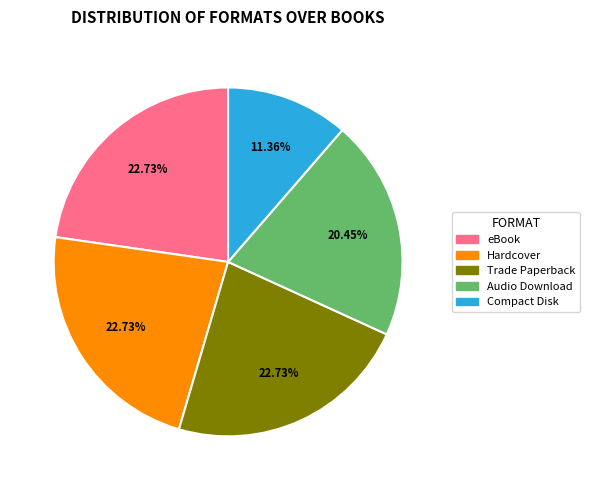

Does Trade Paperback represent more than half of the total?

No